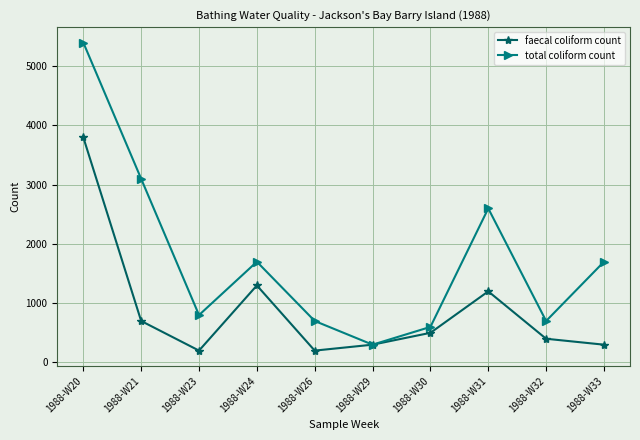

At how many categories does at least one series exceed 2225?

3